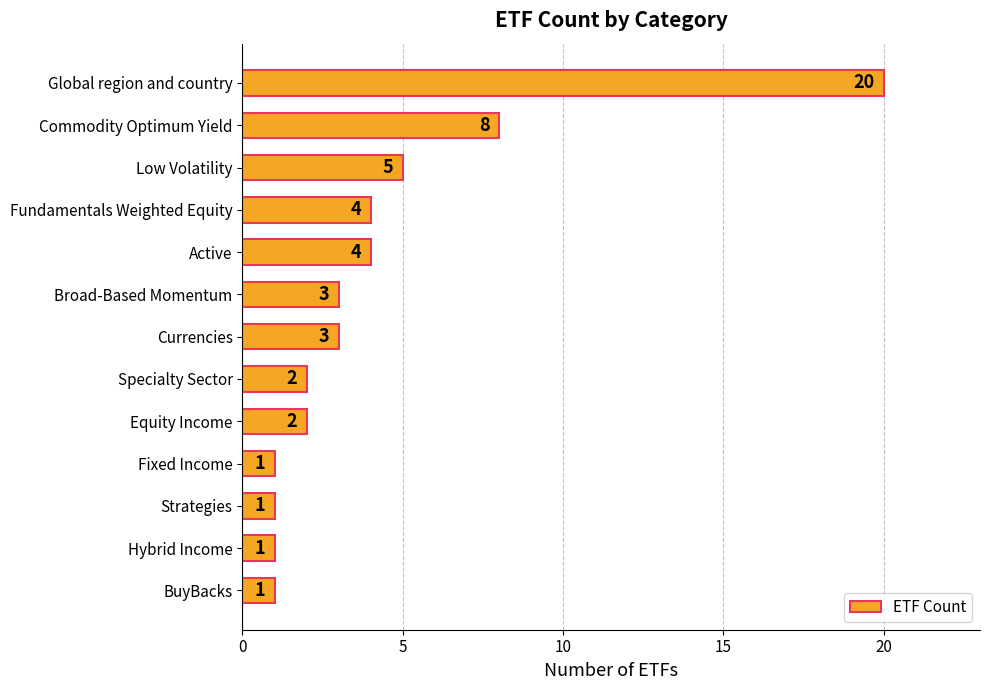

What is the maximum value shown in the chart?

20